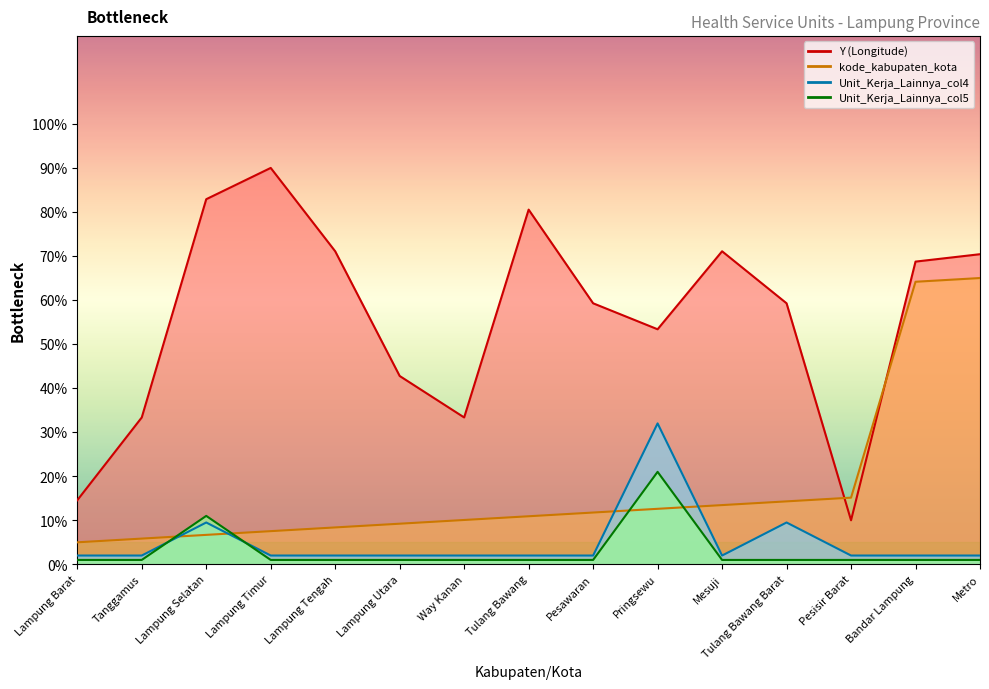

What value does the kode_kabupaten_kota series have at Lampung Timur?

7.5